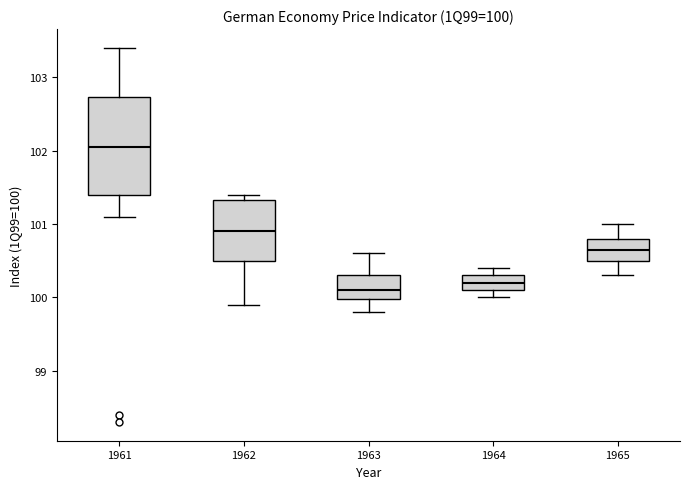

Which box has the highest median line?

1961